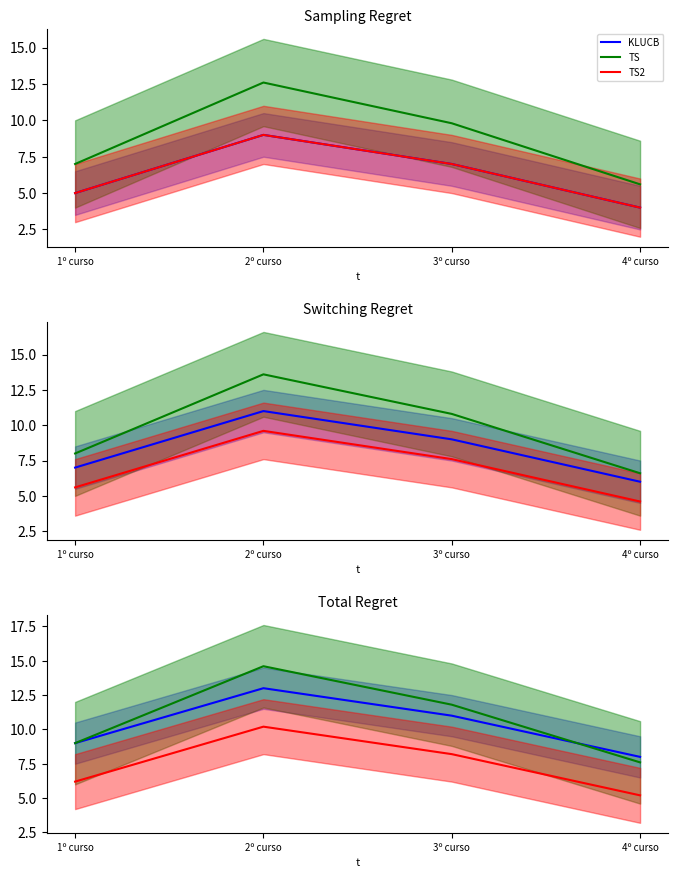

At 2º curso, list the series in order from largest to smallest.

TS, KLUCB, TS2